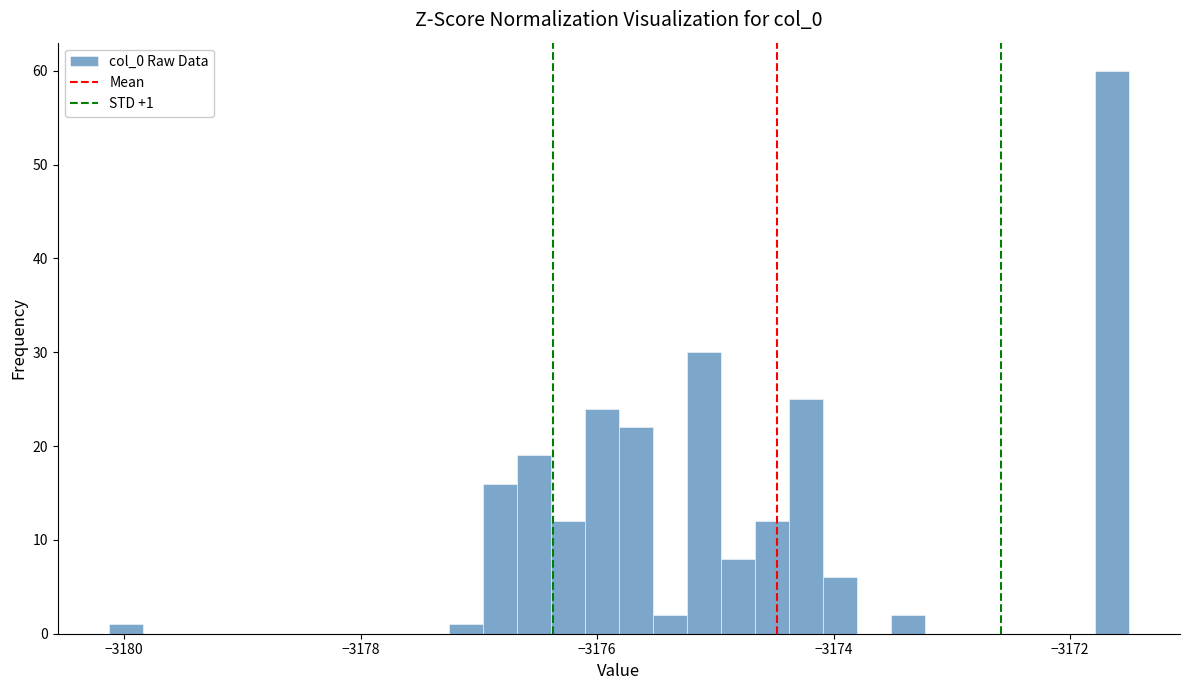

Around what value on the x-axis is the tallest bar? Give the approximate position of its centre, as read against the axis.

-3171.6